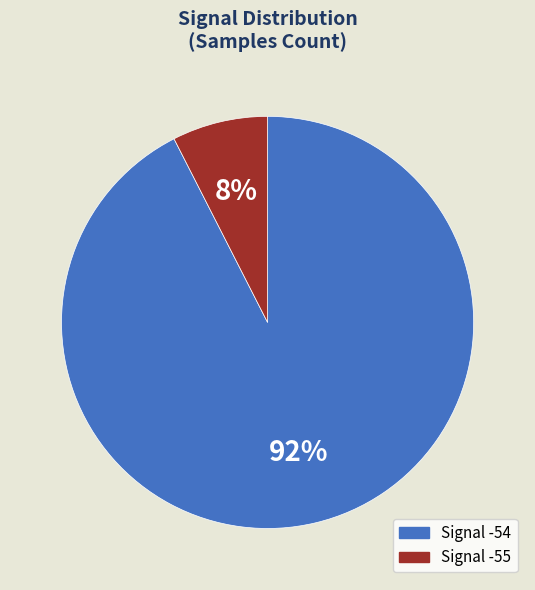

The Signal -55 slice represents 36% of the pie. True or false?

False